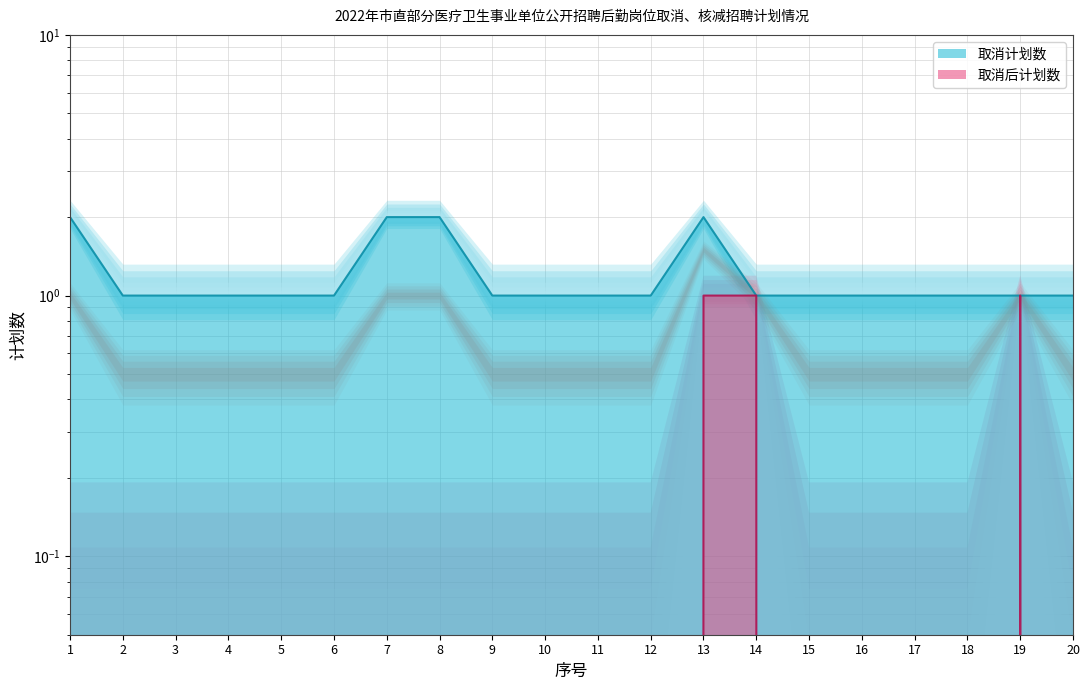

The value of 取消计划数 at 20 is 1. True or false?

True